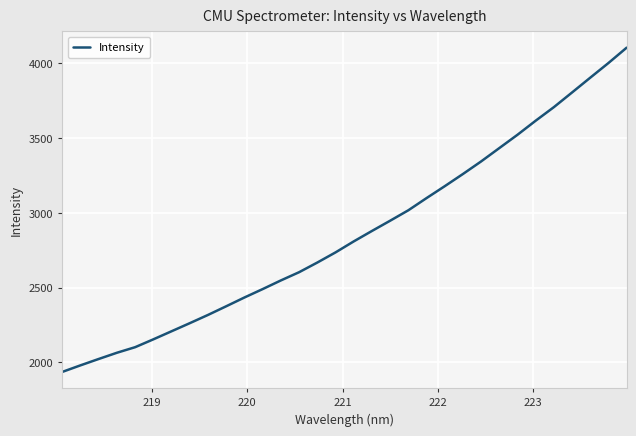

How many values exceed 2809?

16